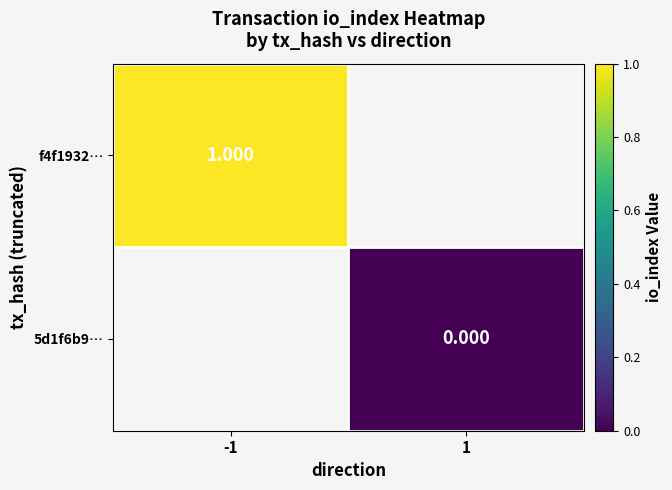

The 5d1f6b9… series shows 0.0 at 1. True or false?

True